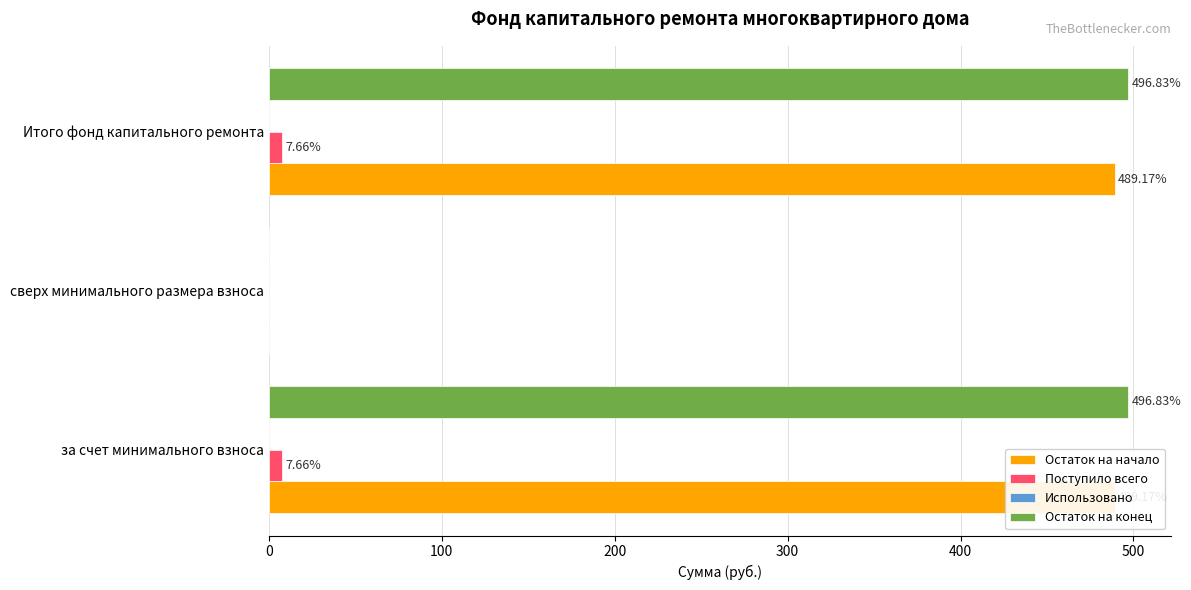

Rank the series at 200 from highest to lowest value.

Остаток на конец, Остаток на начало, Поступило всего, Использовано